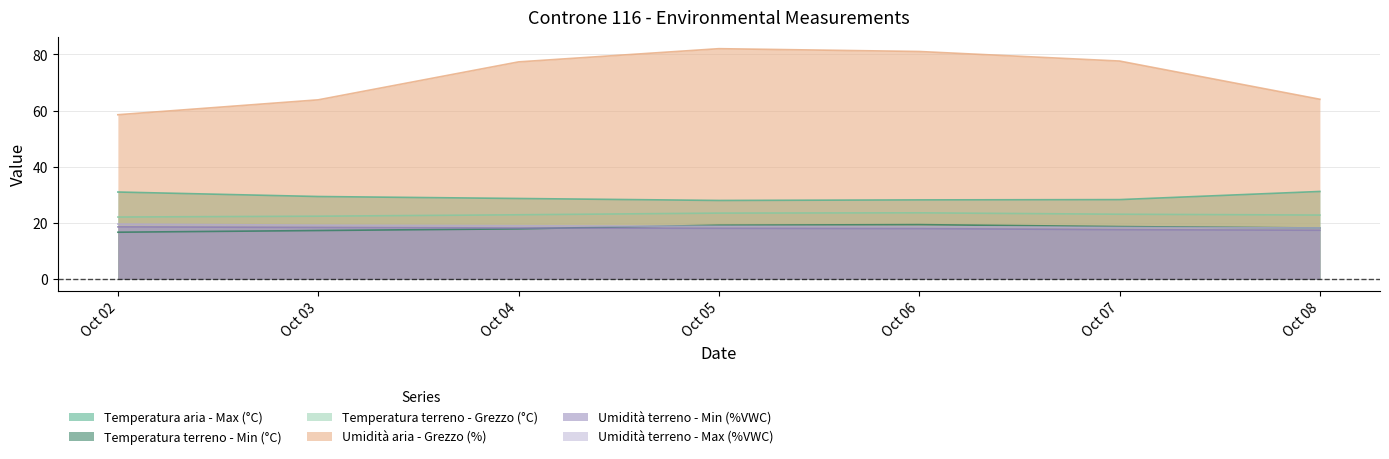

Does the chart display data point markers on the line(s)?

No